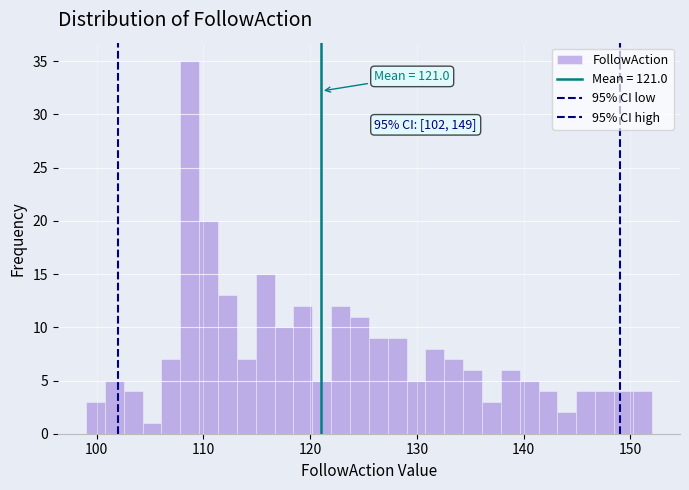

Read against the x-axis, roughly where is the centre of the tallest bar?

109